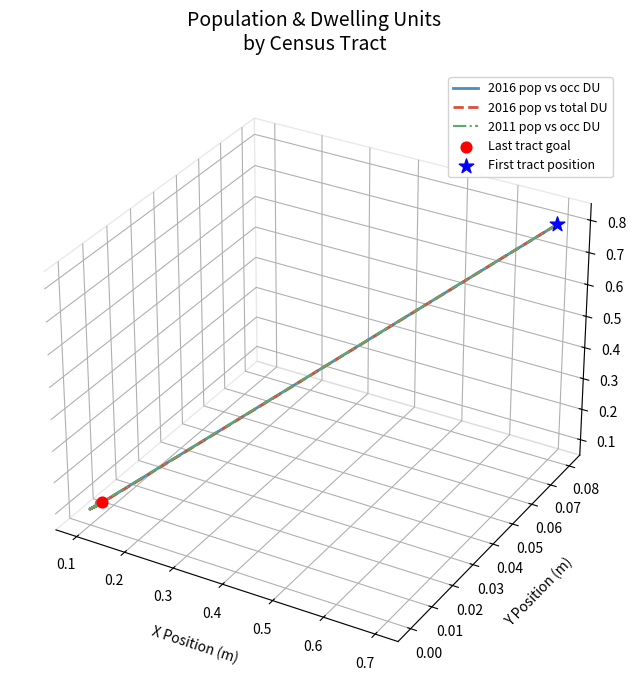

Which series has the widest spread of Y values?

2016 pop vs occ DU